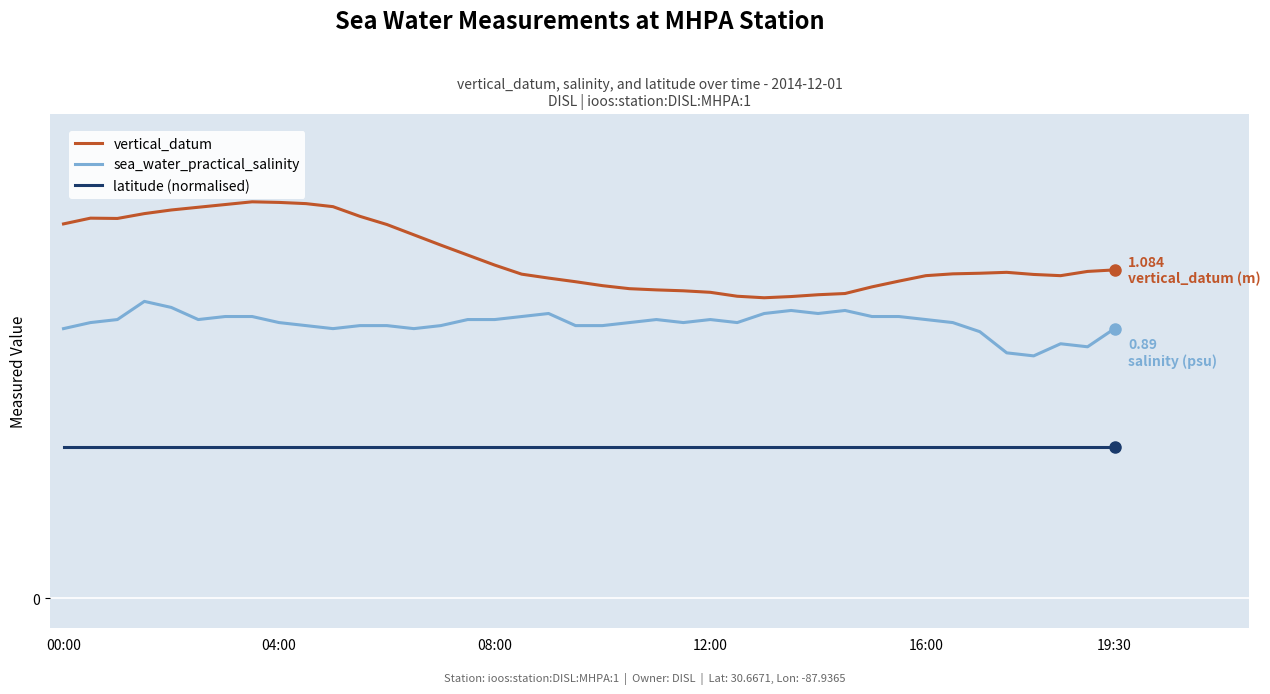

Does the chart have visible grid lines?

Yes